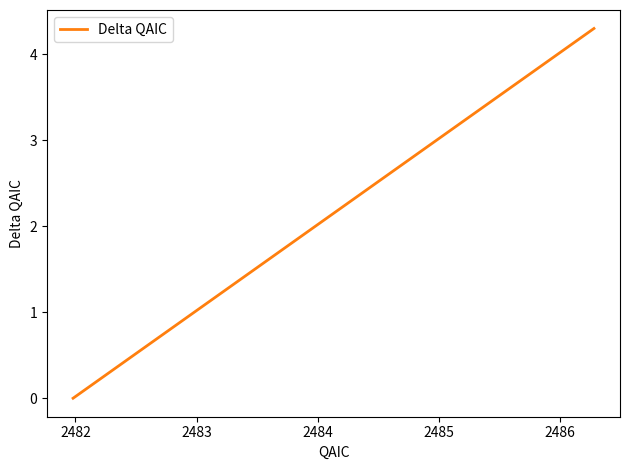

What is the difference between the maximum and minimum values?

4.3